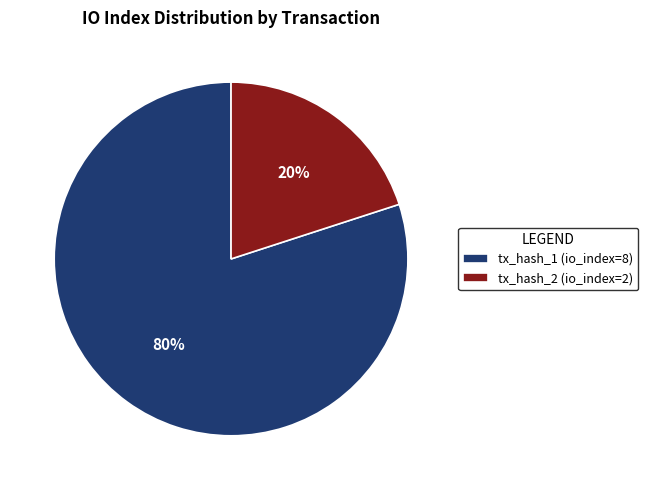

How many slices are in this pie chart?

2